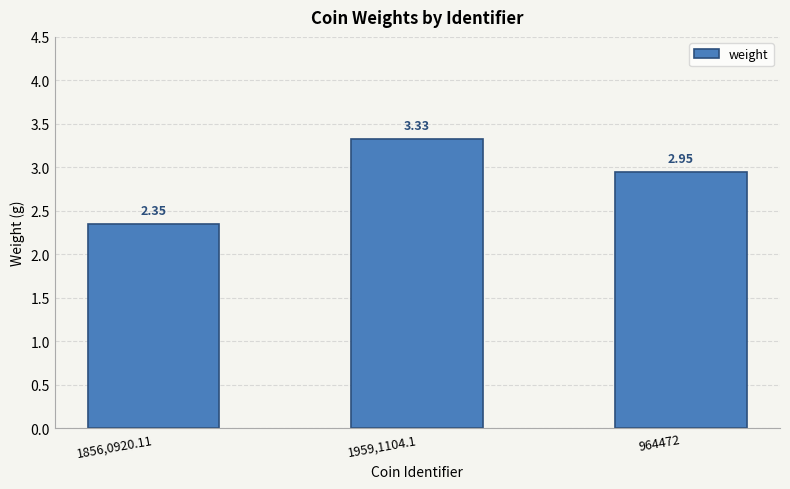

What is the difference between the maximum and minimum values?

1.0